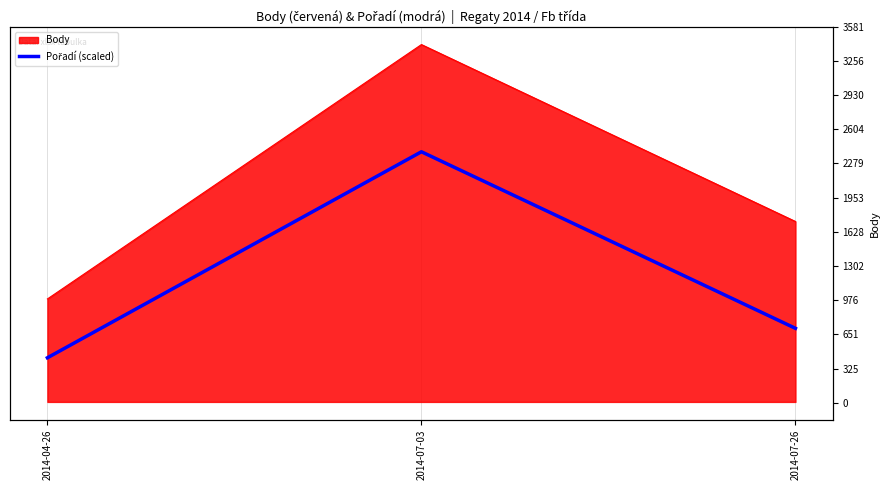

At which category does the chart reach its peak across all series?

2014-07-03